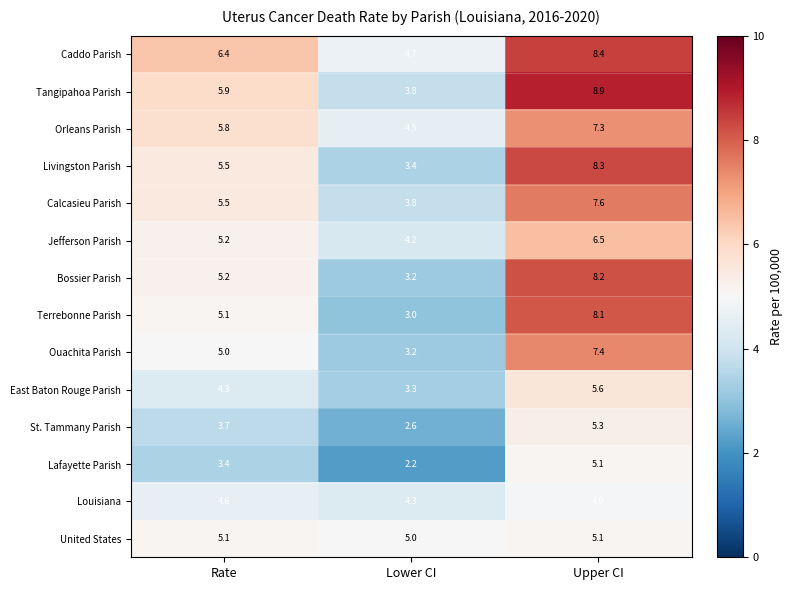

At which label does Caddo Parish first exceed 6?

Rate